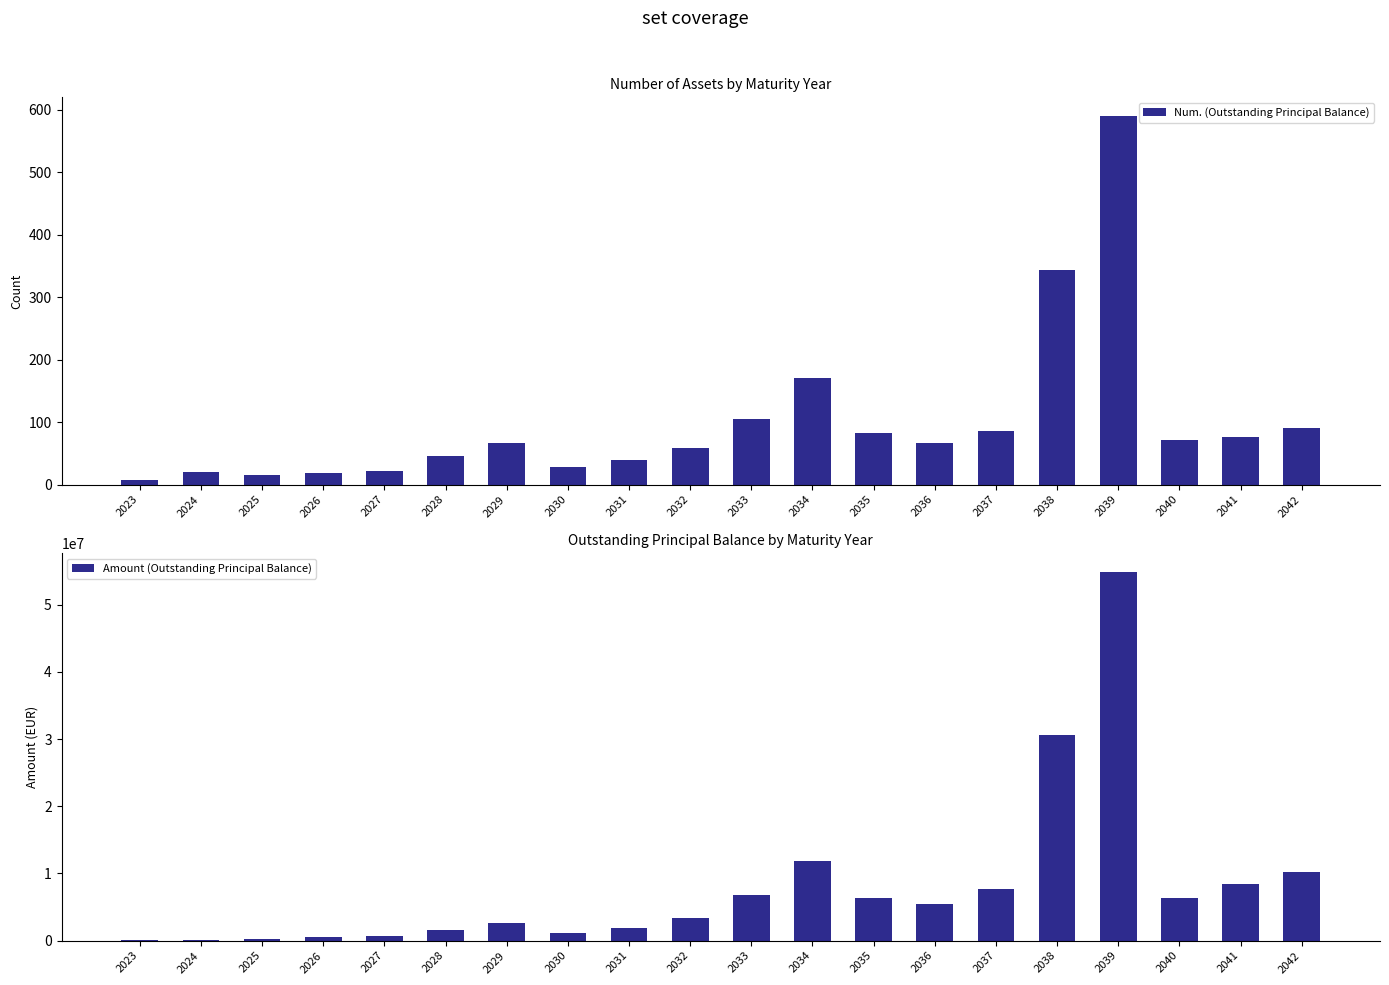

What is the difference between the Amount (Outstanding Principal Balance) values at 2029 and 2030?

1450403.3